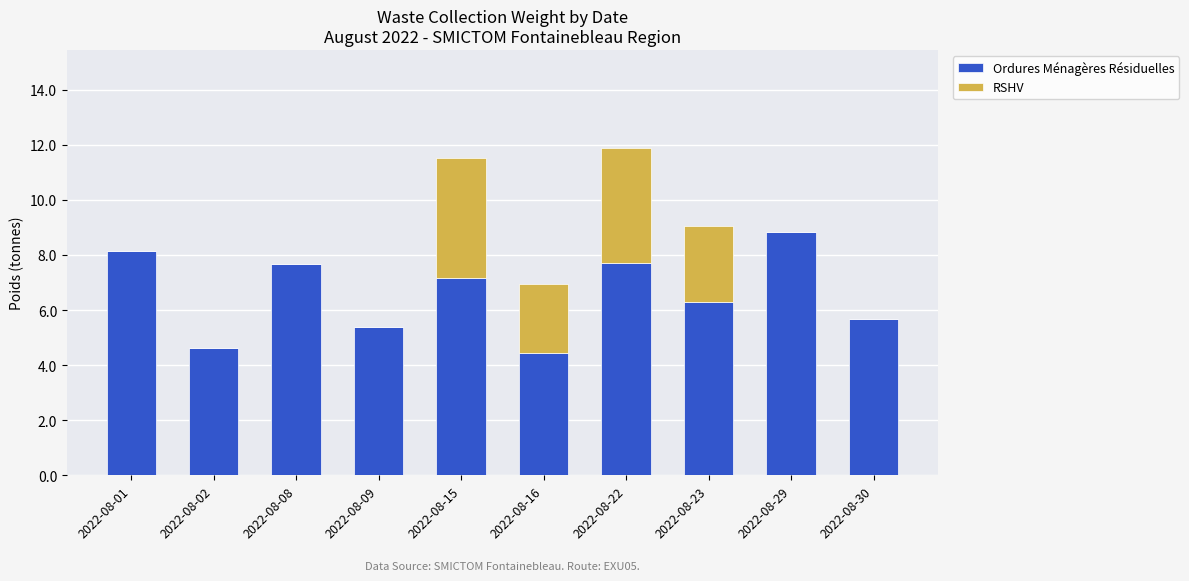

What is the sum of all Ordures Ménagères Résiduelles values?

65.9